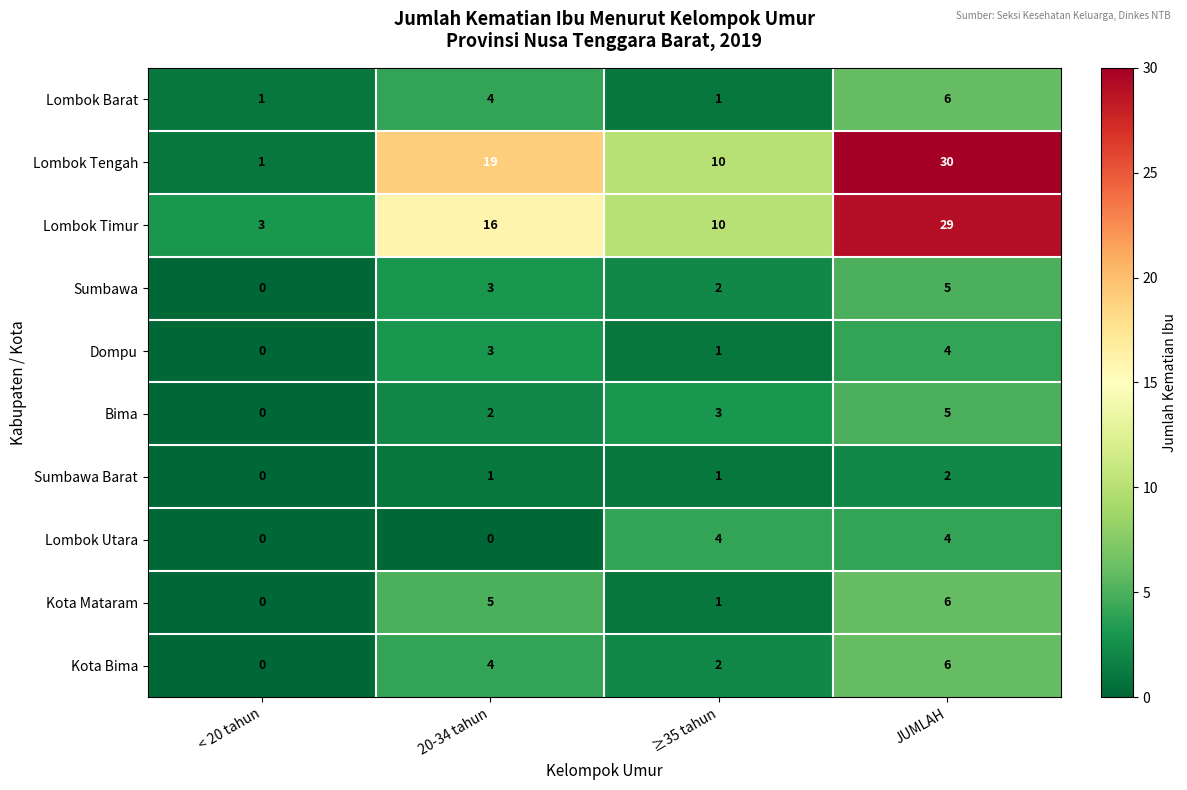

What is the maximum value for Kota Bima?

6